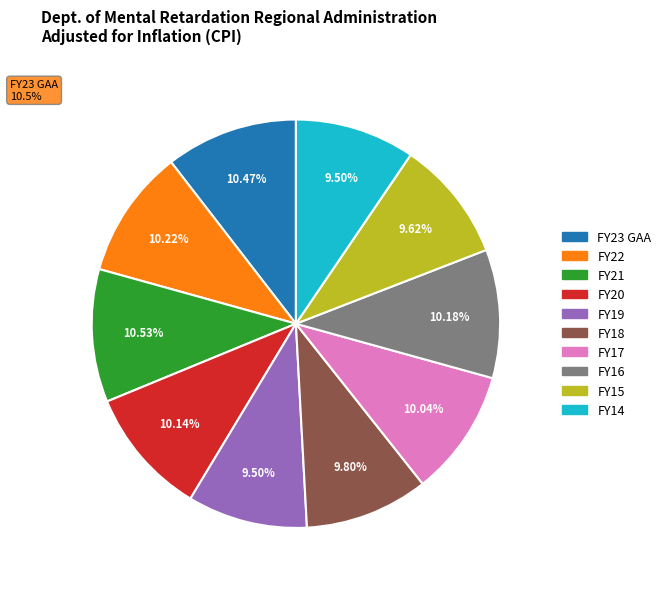

Rank the categories by value from highest to lowest.

FY21, FY23 GAA, FY22, FY16, FY20, FY17, FY18, FY15, FY19, FY14